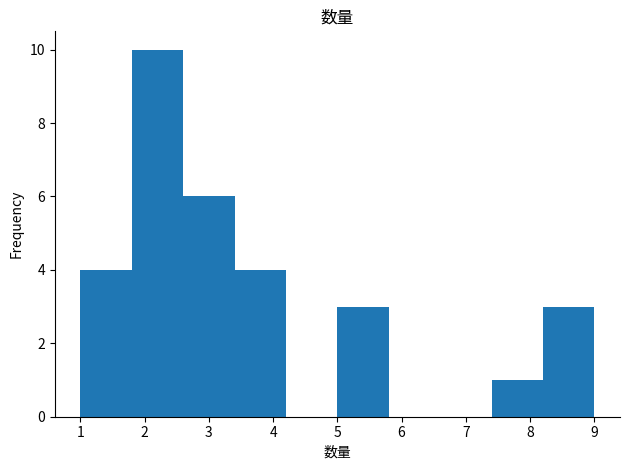

Over which range of the x-axis is the bar tallest?

1.8 to 2.6